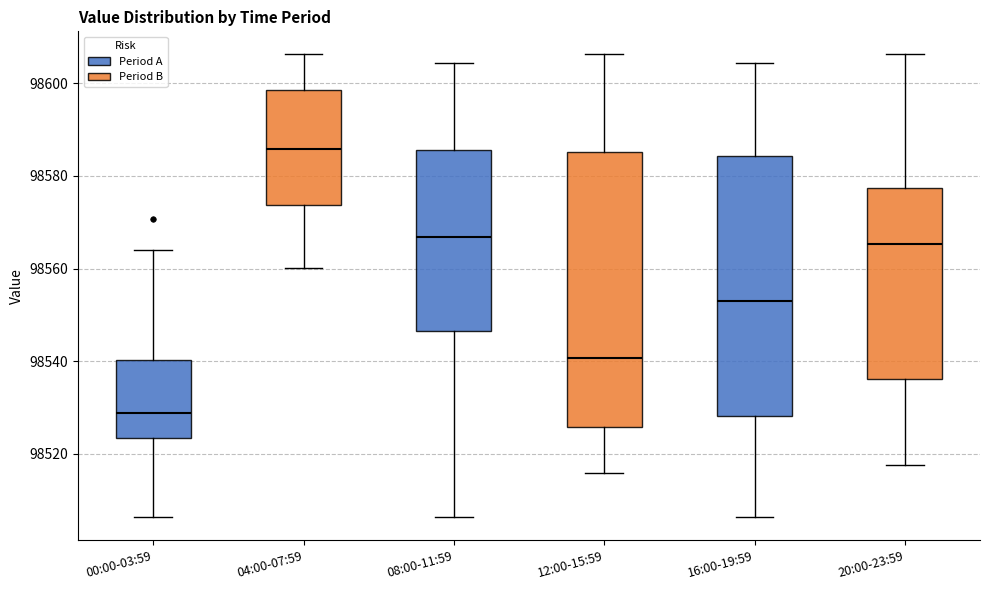

Which box is the tallest, from its lower edge to its upper edge?

12:00-15:59